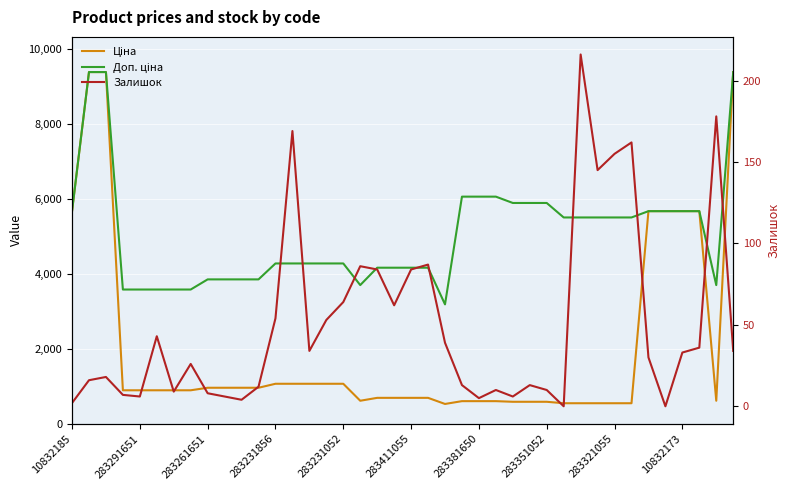

True or false: Ціна has a value of 201.6 at 283261651.

False